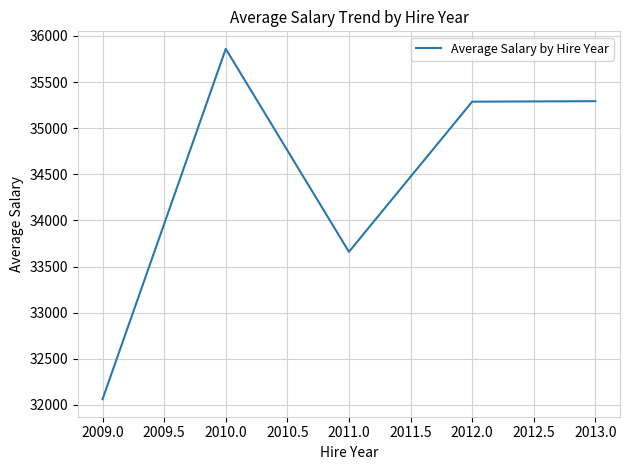

What is the sum of the values at 2010.0 and 2009.0?

67922.5